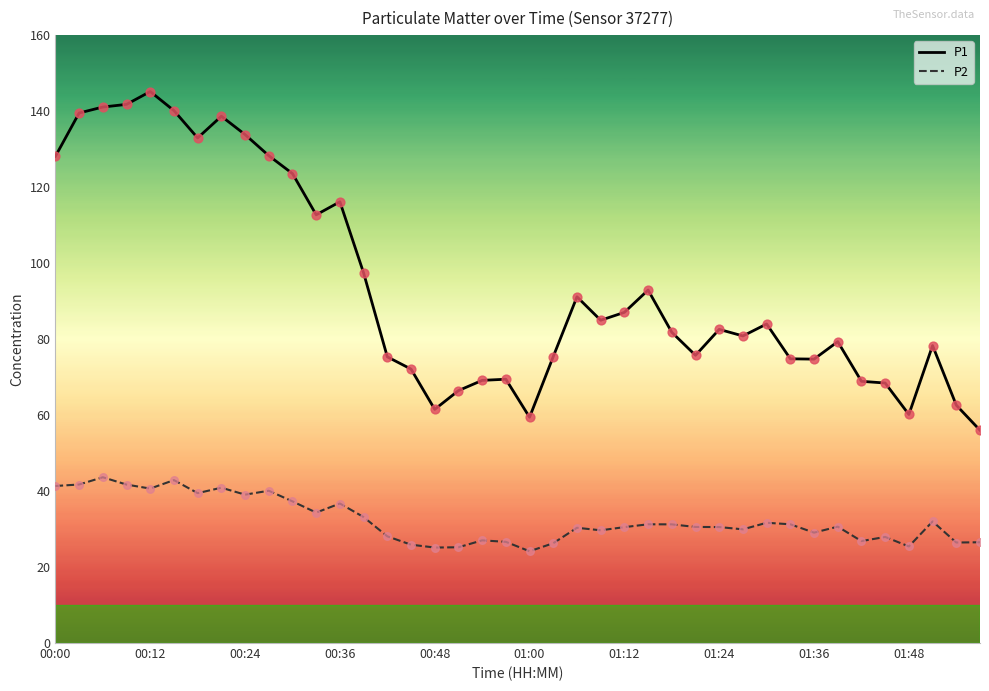

Which series has the largest range (max minus min)?

P1